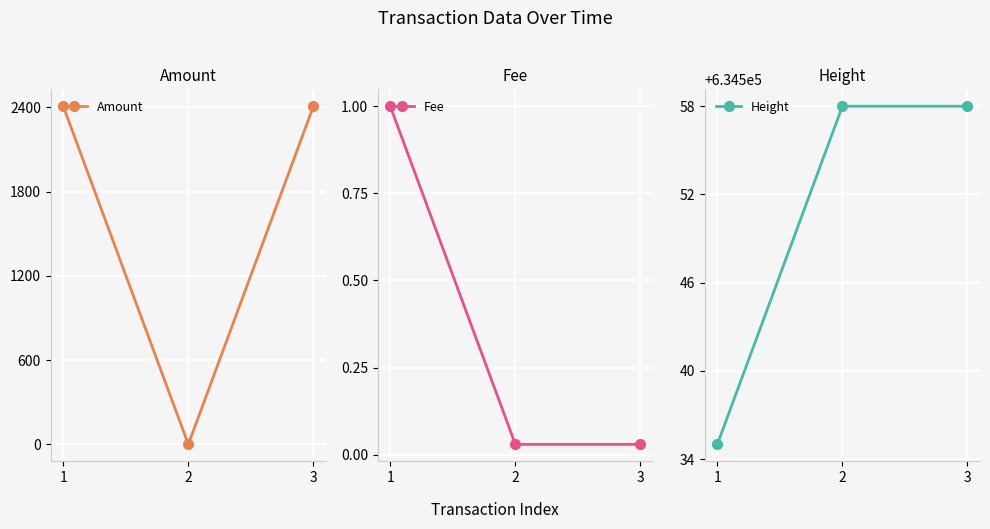

Which series has the widest spread of values?

Amount